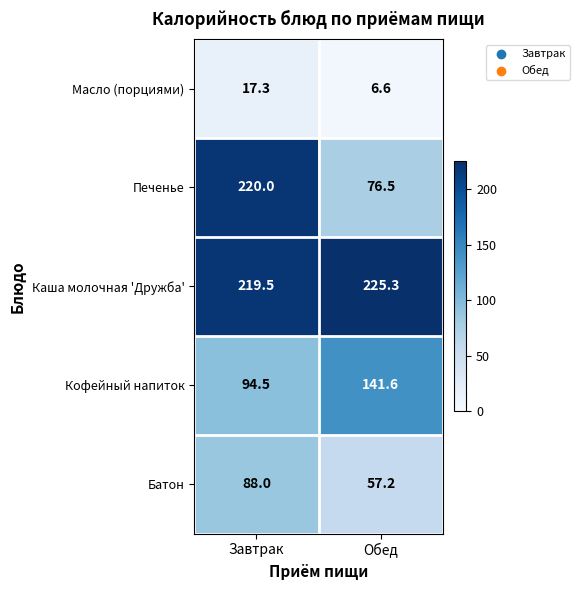

Rank the series at Обед from lowest to highest value.

Масло (порциями), Батон, Печенье, Кофейный напиток, Каша молочная 'Дружба'